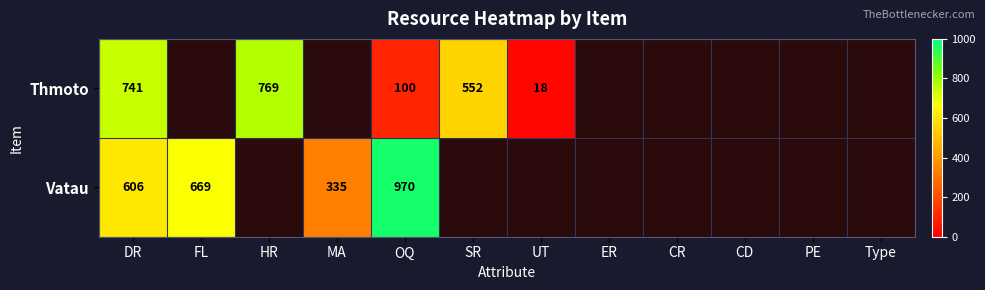

At how many categories does at least one series exceed 528?

5